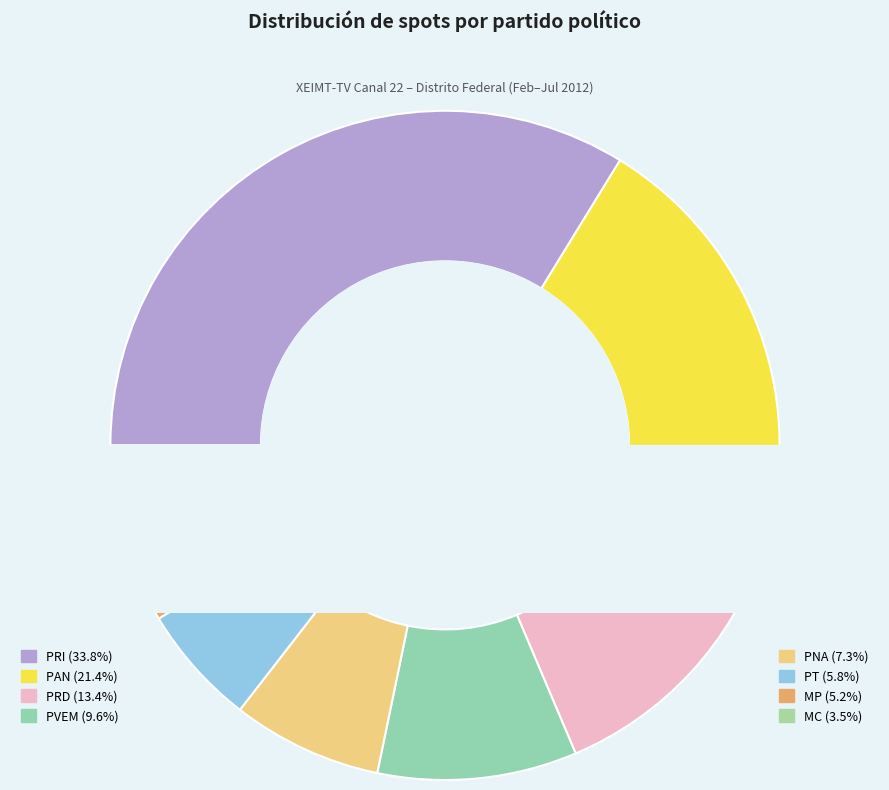

How many segments does this pie chart have?

8